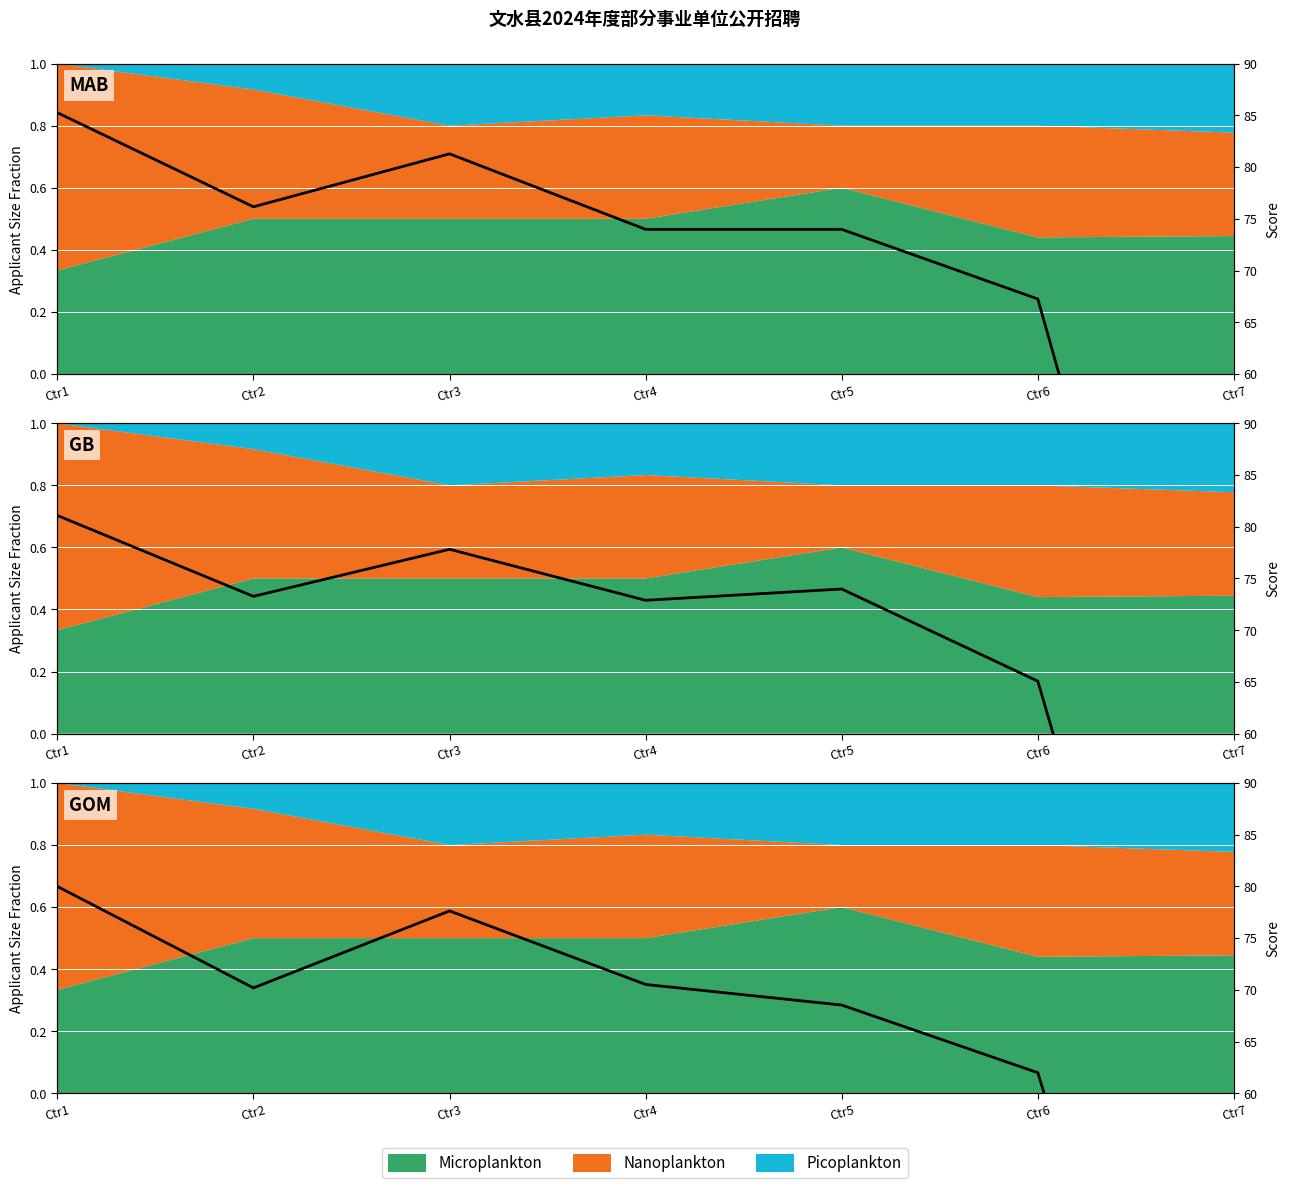

Reading right to left, what are all the values shown in this chart?

Ctr7=0.0	Ctr6=62.0	Ctr5=68.5	Ctr4=70.5	Ctr3=77.6	Ctr2=70.2	Ctr1=80.0